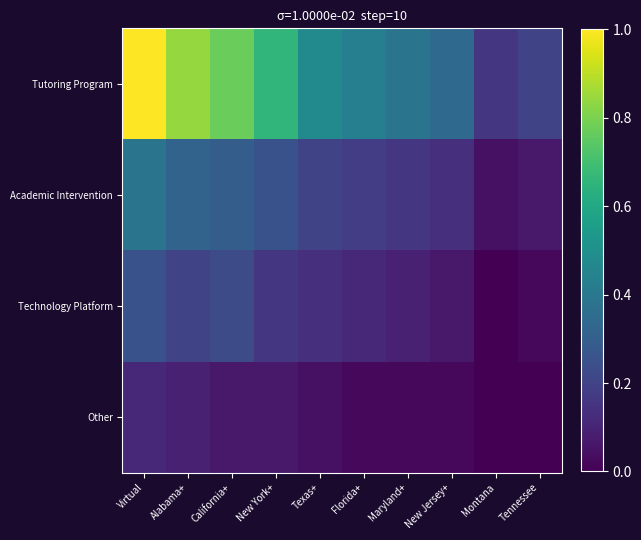

Rank the series by their average value, from lowest to highest.

Other, Technology Platform, Academic Intervention, Tutoring Program